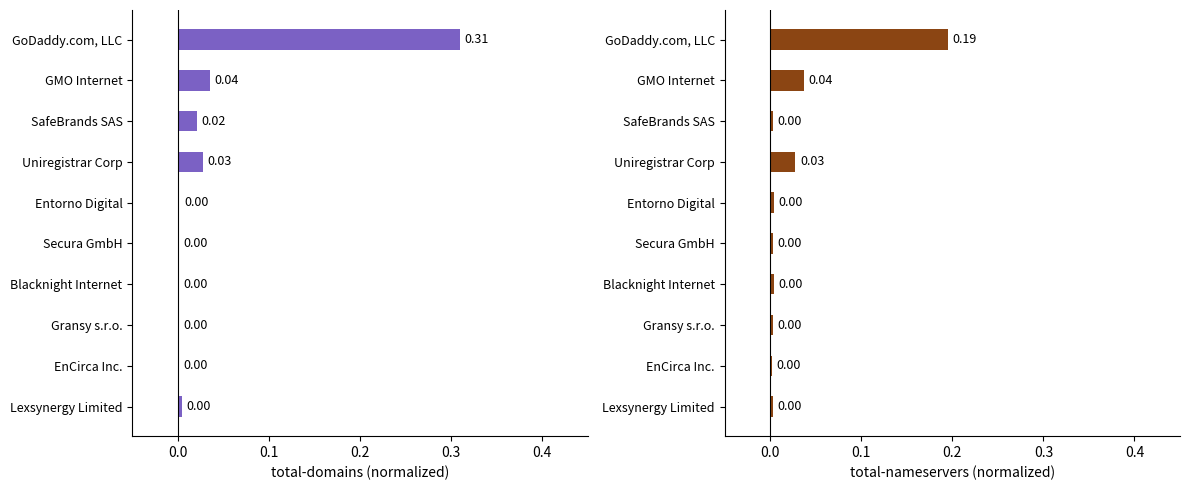

How many bars are there in total?

20